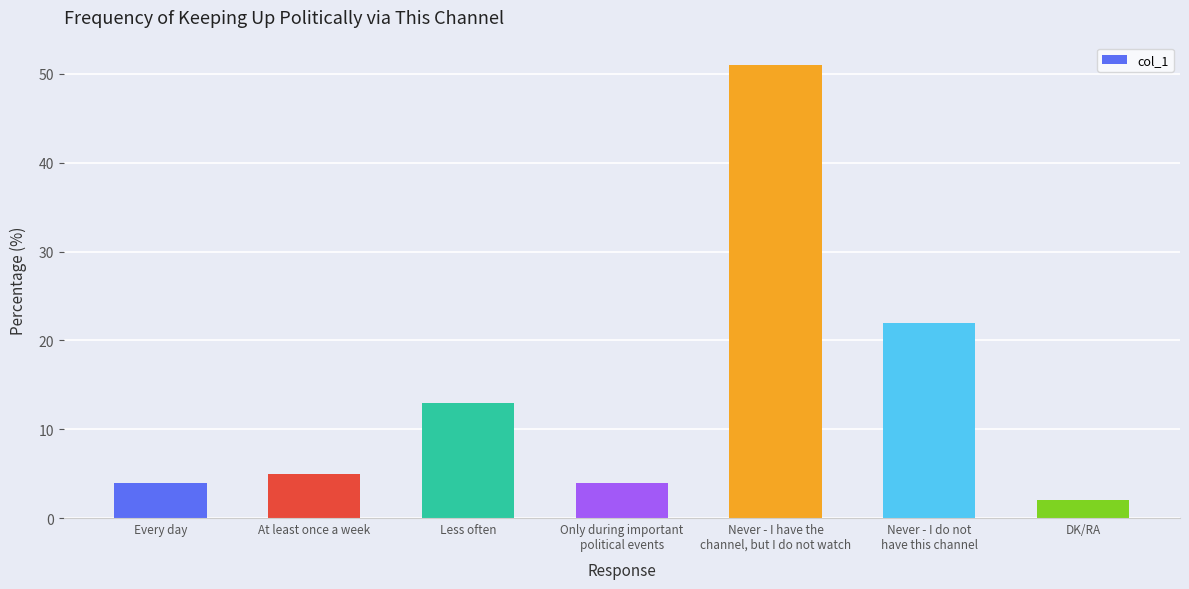

At which category does the chart reach its minimum across all series?

DK/RA